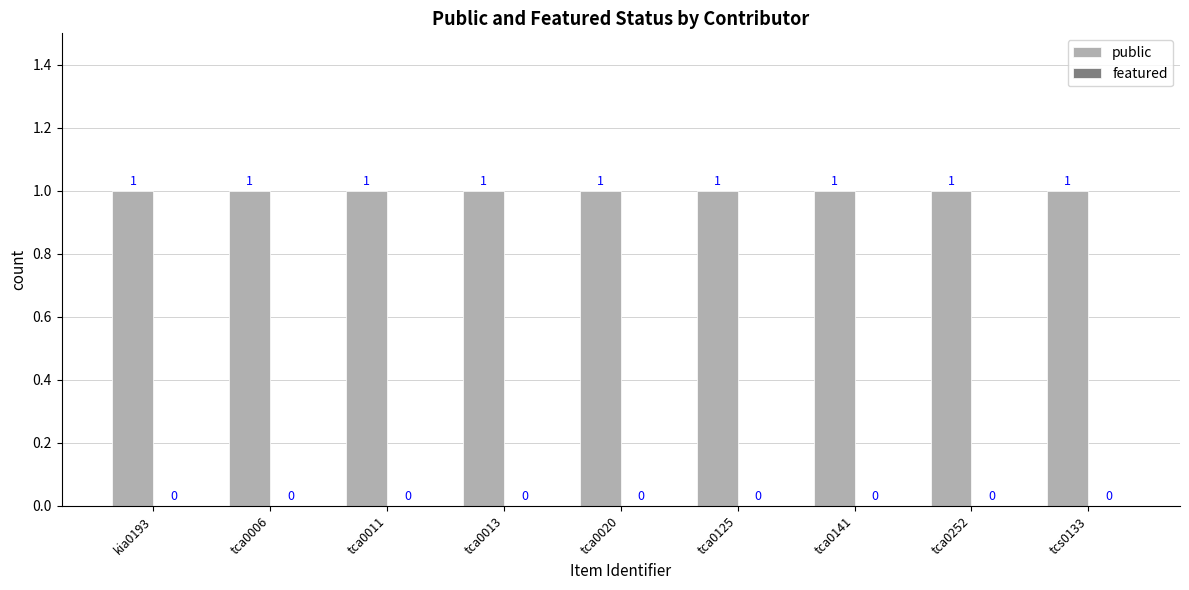

Reading left to right, what are all the values shown in this chart?

public: 1	1	1	1	1	1	1	1	1
featured: 0	0	0	0	0	0	0	0	0